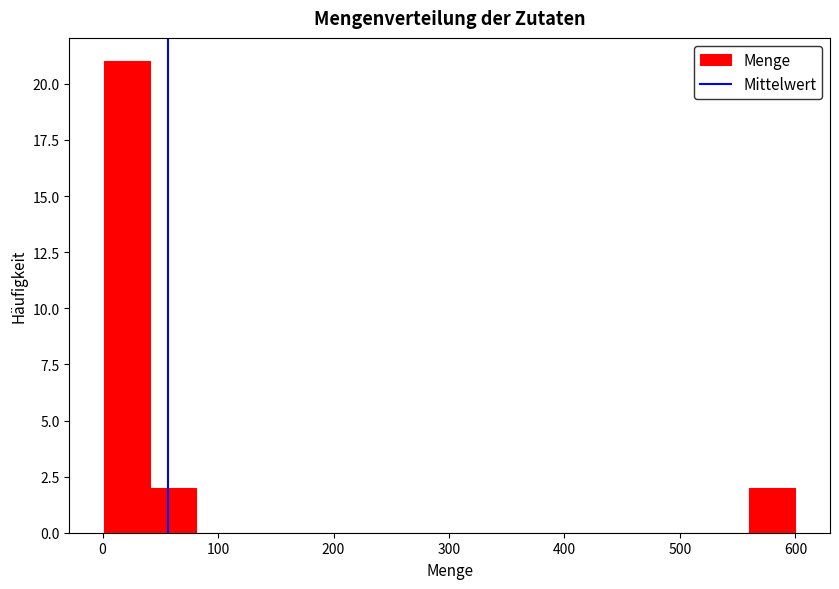

Read against the x-axis, roughly where is the centre of the tallest bar?

20